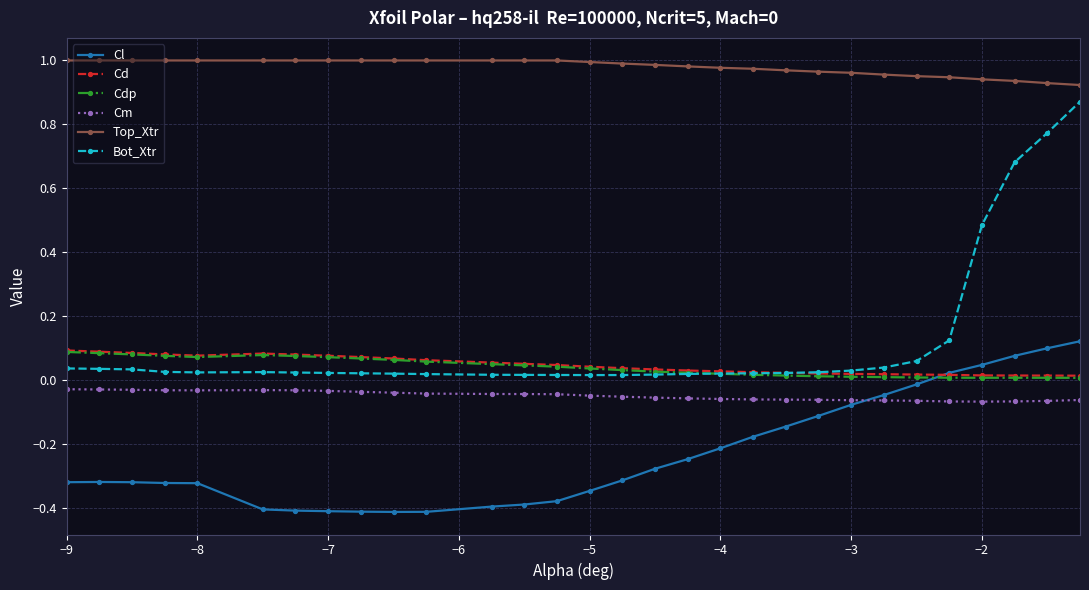

Count the number of data series in this chart.

6